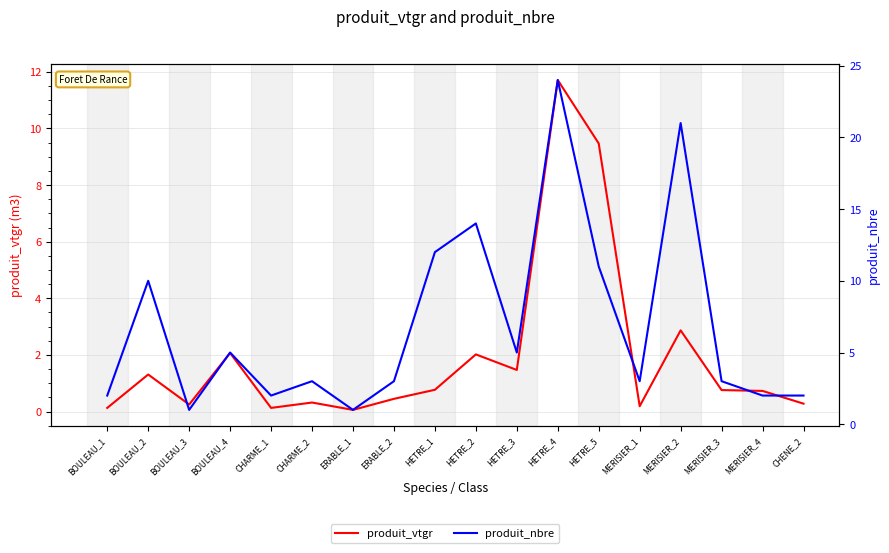

What are all the series names shown in the legend?

produit_vtgr, produit_nbre